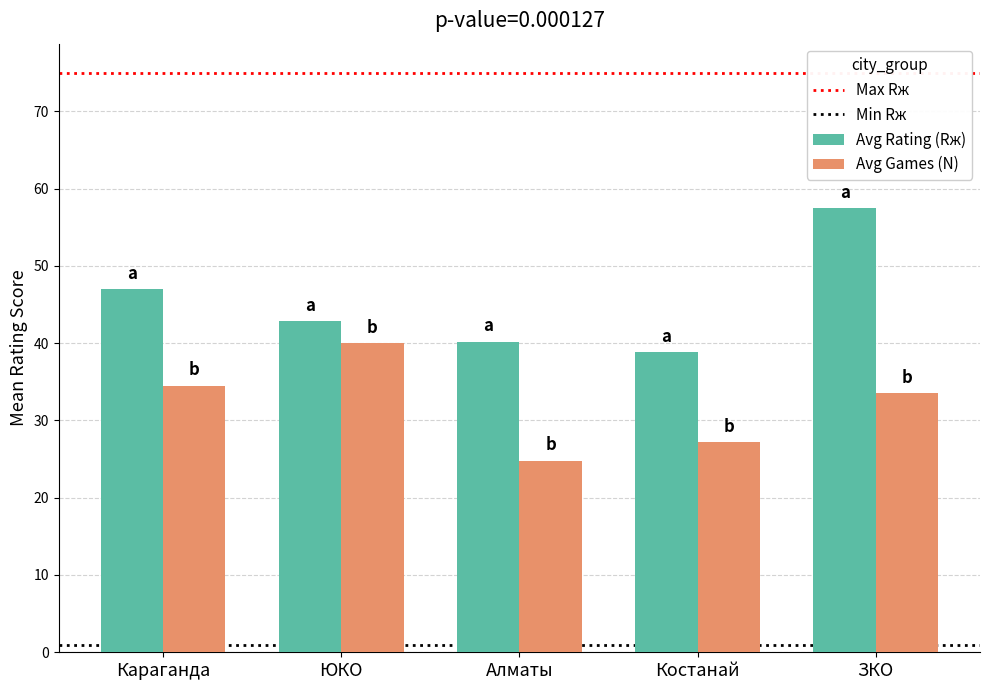

List the labels in order of Avg Rating (Rж) value, smallest first.

Костанай, Алматы, ЮКО, Караганда, ЗКО